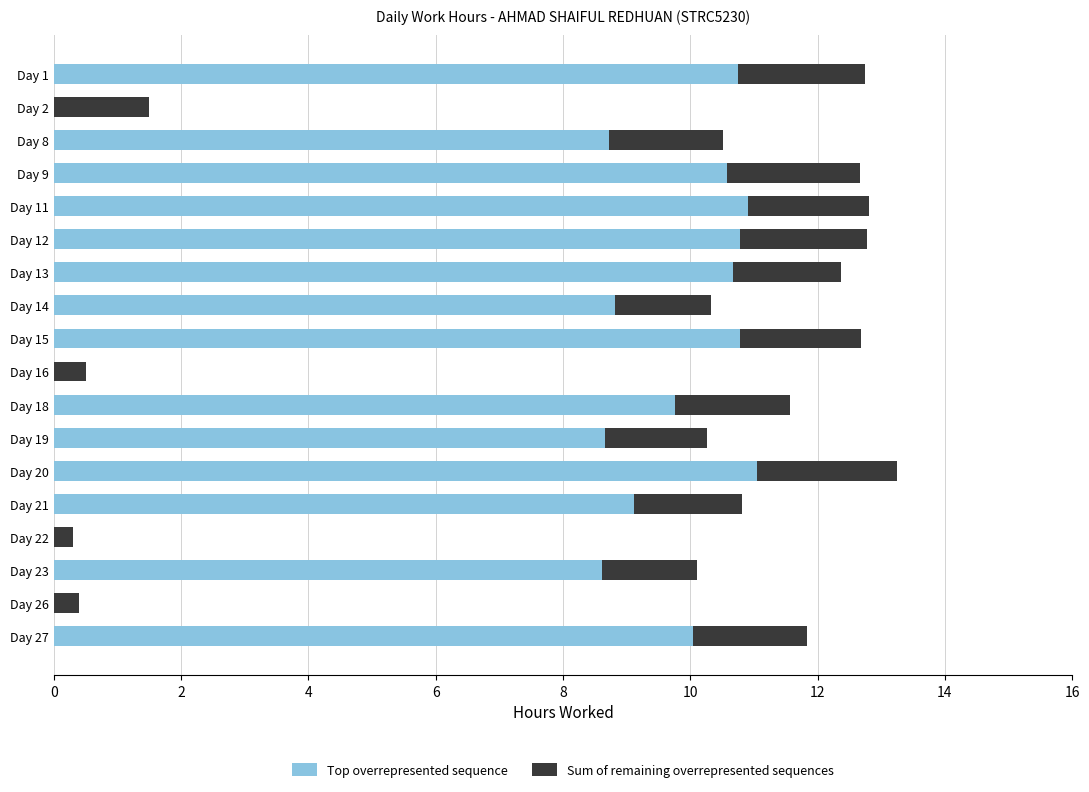

What are all the series names shown in the legend?

Top overrepresented sequence, Sum of remaining overrepresented sequences